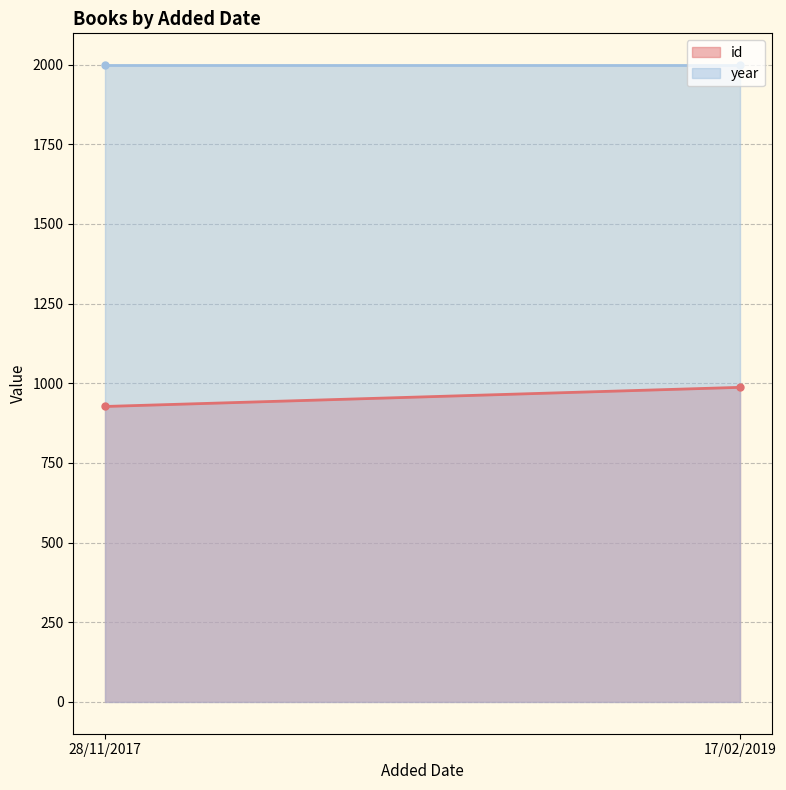

Rank the series at 17/02/2019 from highest to lowest value.

year, id